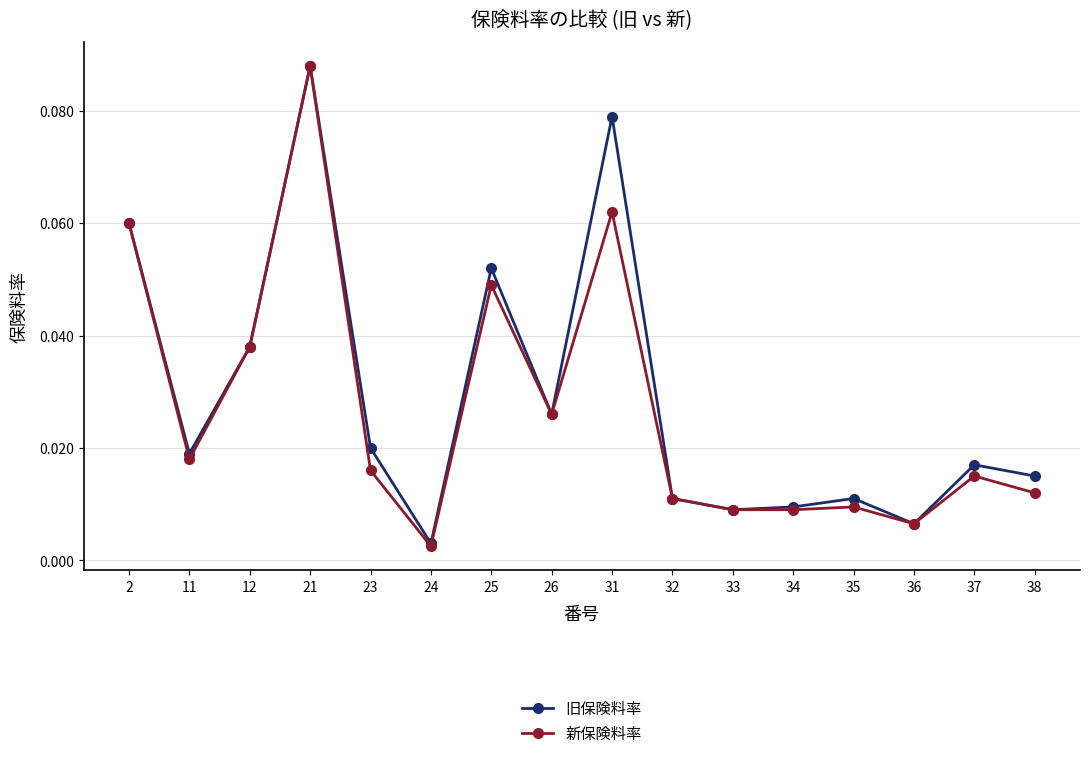

Rank the series by their average value, from lowest to highest.

新保険料率, 旧保険料率